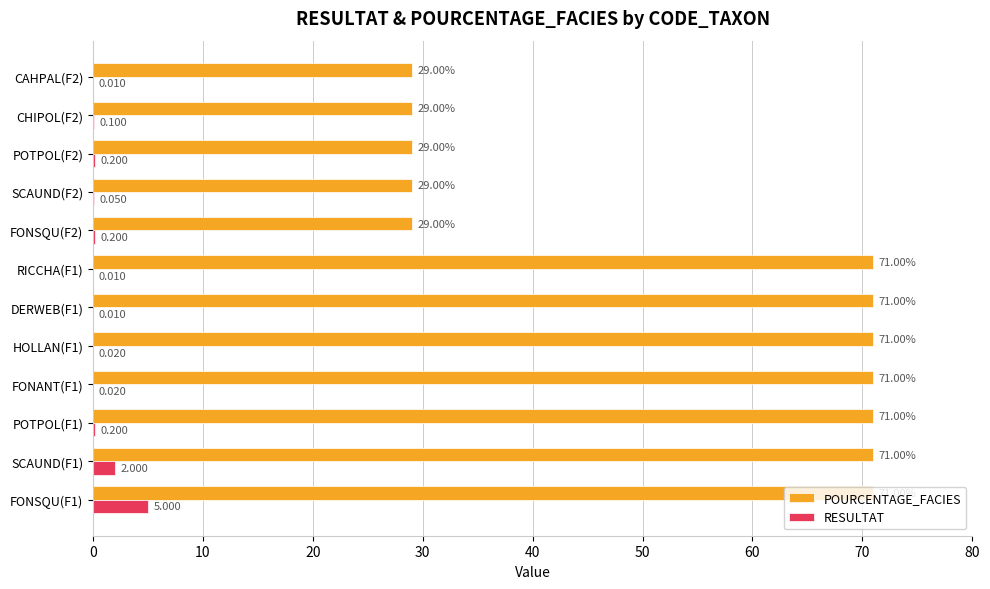

Which series has the largest total across all categories?

POURCENTAGE_FACIES